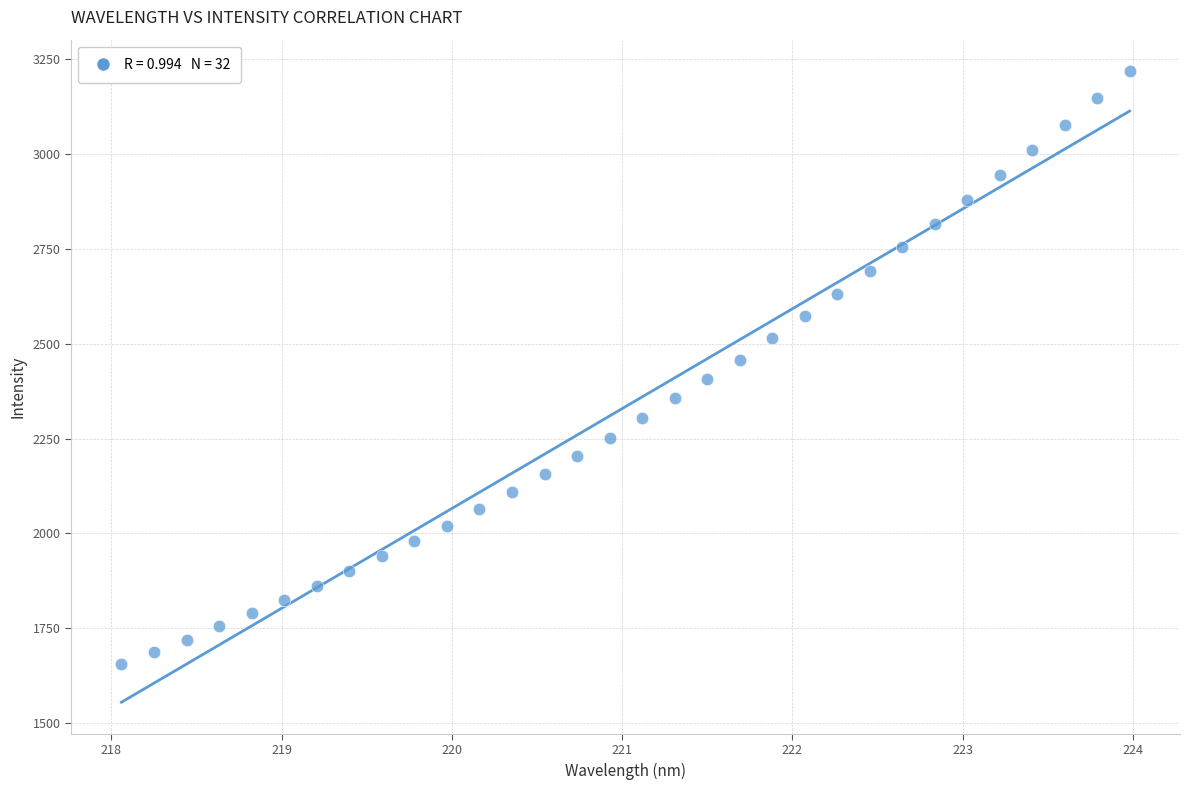

What is the range of X values (max minus min)?

5.9